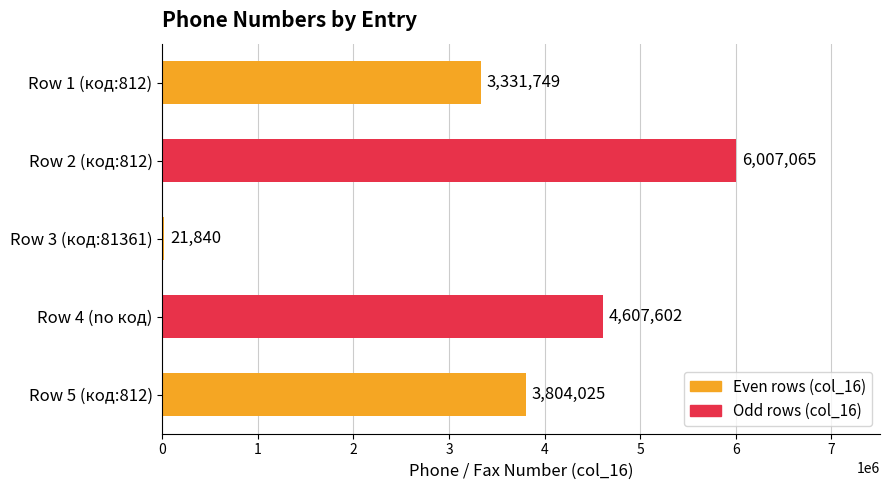

The value at Row 2 (код:812) is 1696617. True or false?

False